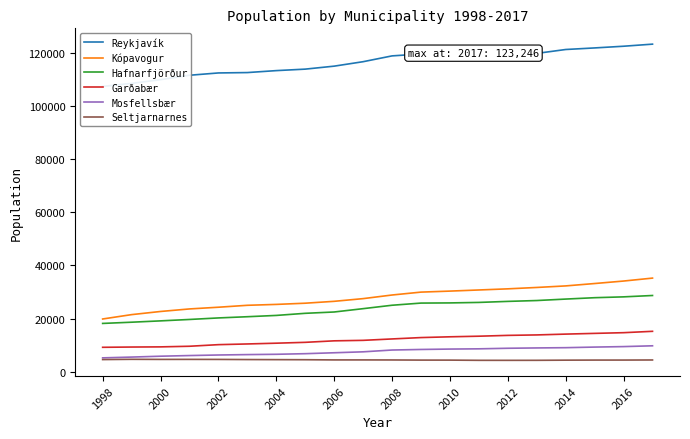

True or false: Seltjarnarnes and Kópavogur intersect in this chart.

False